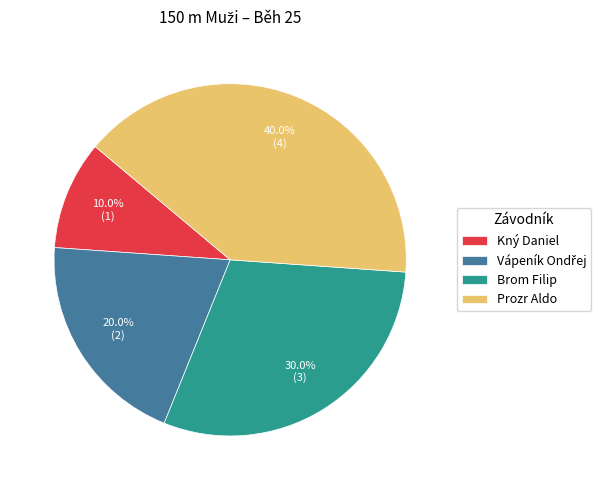

Which has a higher value, Prozr Aldo or Brom Filip?

Prozr Aldo